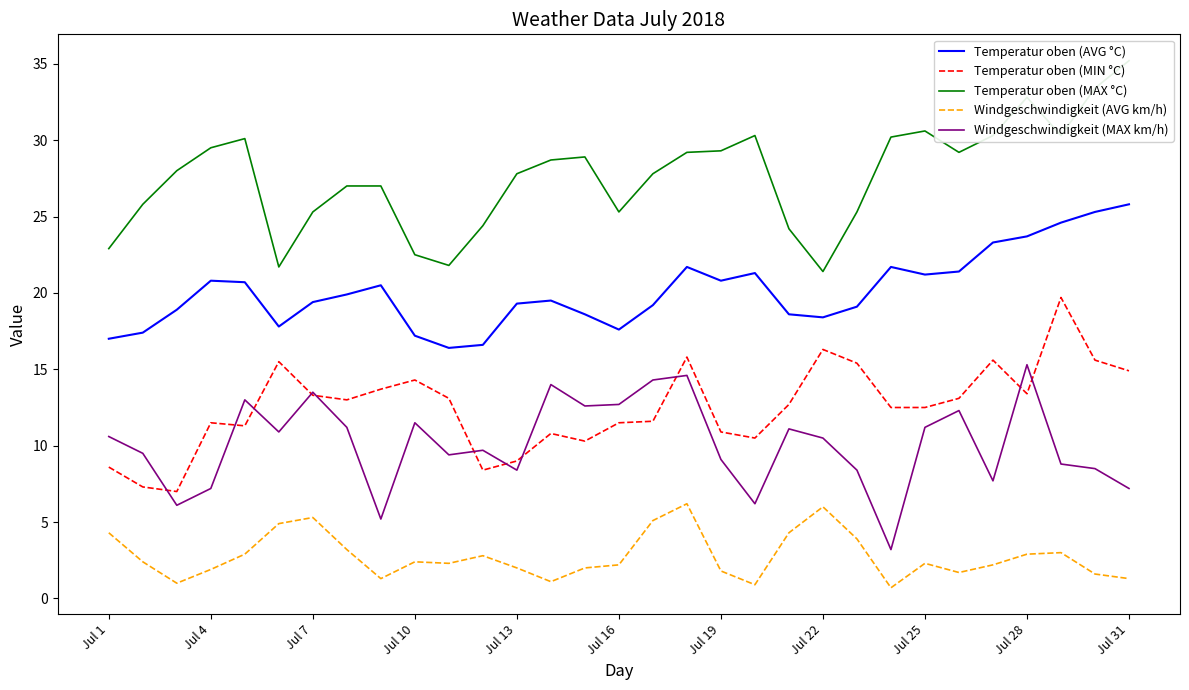

How many lines are shown in the chart?

5